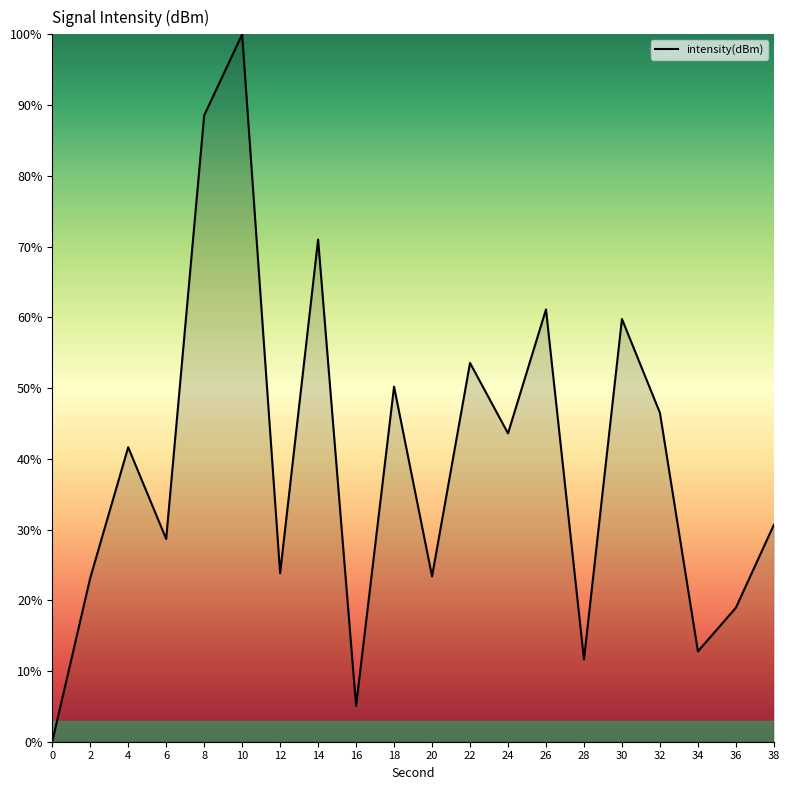

Where is the first local minimum?

6